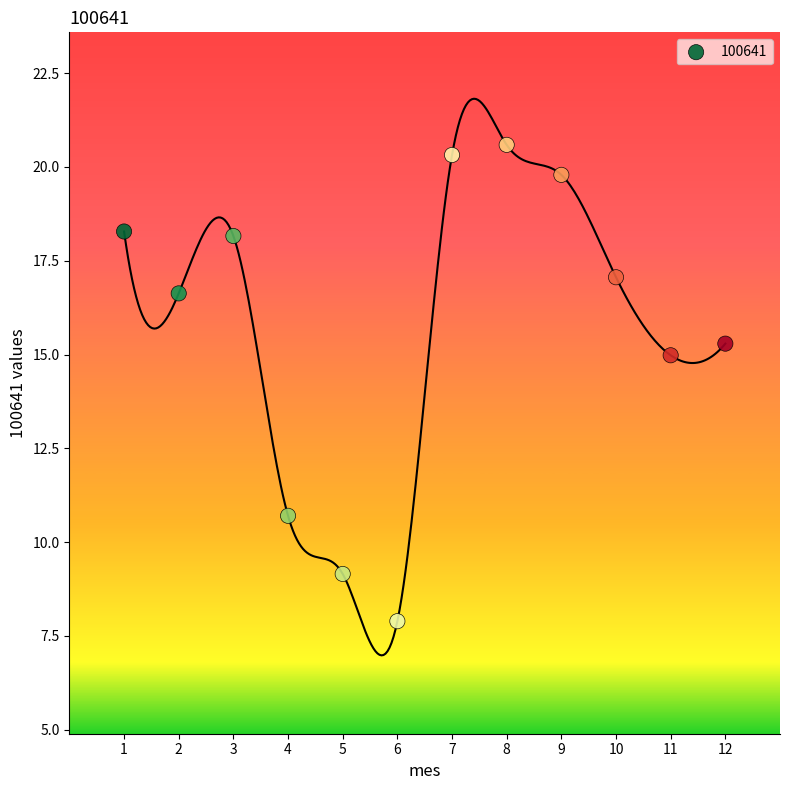

What Y value in the scatter plot is closest to 14?

15.0